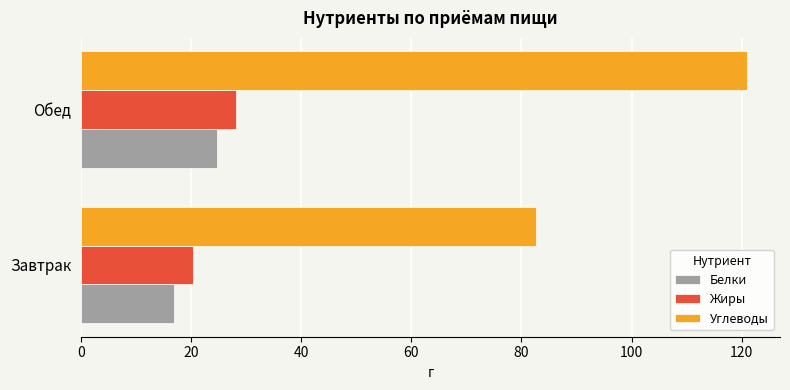

Which category has the lowest value in the Белки series?

Завтрак